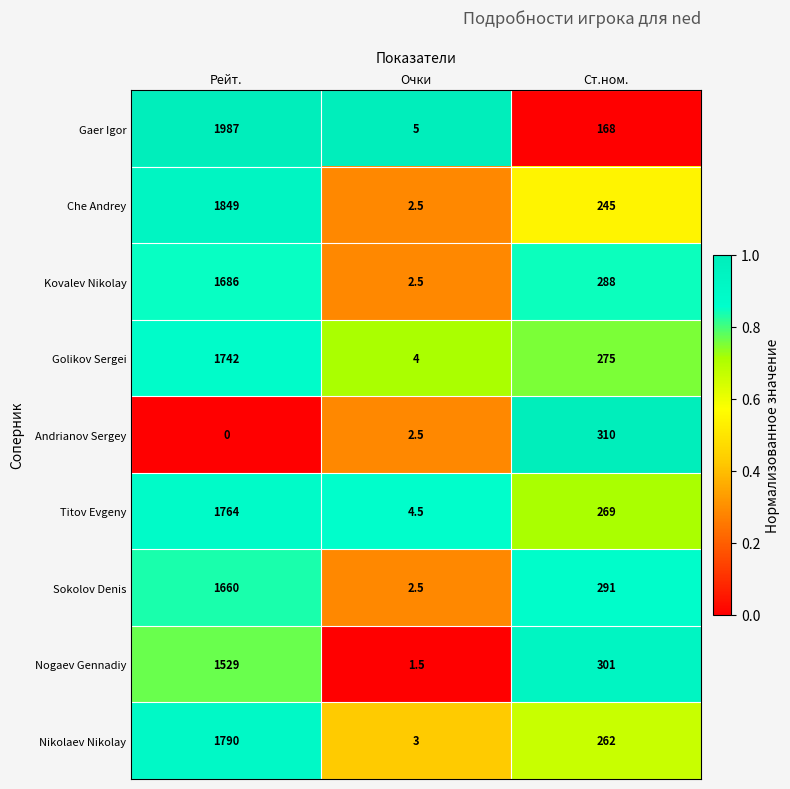

Reading left to right, what are all the values shown in this chart?

Gaer Igor: Рейт.=1987.0	Очки=5.0	Ст.ном.=168.0
Che Andrey: Рейт.=1849.0	Очки=2.5	Ст.ном.=245.0
Kovalev Nikolay: Рейт.=1686.0	Очки=2.5	Ст.ном.=288.0
Golikov Sergei: Рейт.=1742.0	Очки=4.0	Ст.ном.=275.0
Andrianov Sergey: Рейт.=0.0	Очки=2.5	Ст.ном.=310.0
Titov Evgeny: Рейт.=1764.0	Очки=4.5	Ст.ном.=269.0
Sokolov Denis: Рейт.=1660.0	Очки=2.5	Ст.ном.=291.0
Nogaev Gennadiy: Рейт.=1529.0	Очки=1.5	Ст.ном.=301.0
Nikolaev Nikolay: Рейт.=1790.0	Очки=3.0	Ст.ном.=262.0